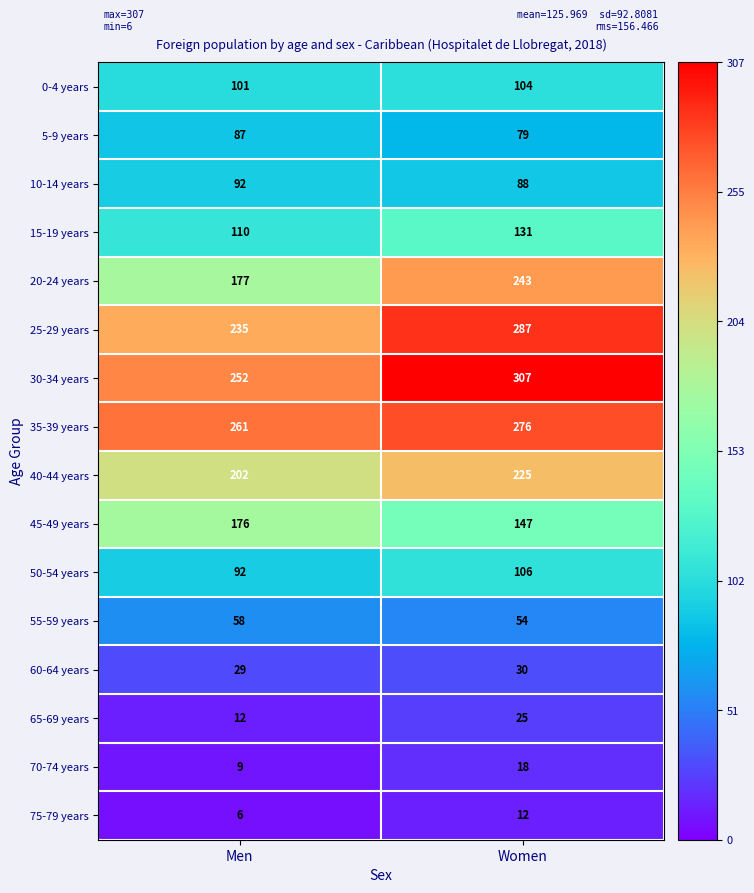

Read the 25-29 years value at Women, to the nearest 5.

285